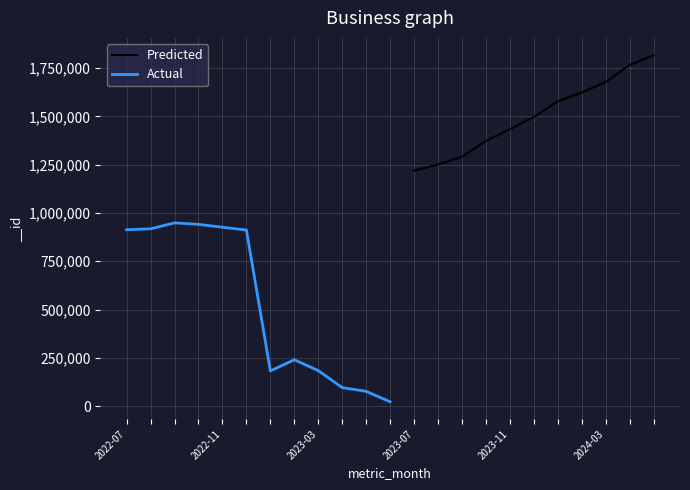

The value at 2023-05 is 76459. True or false?

True